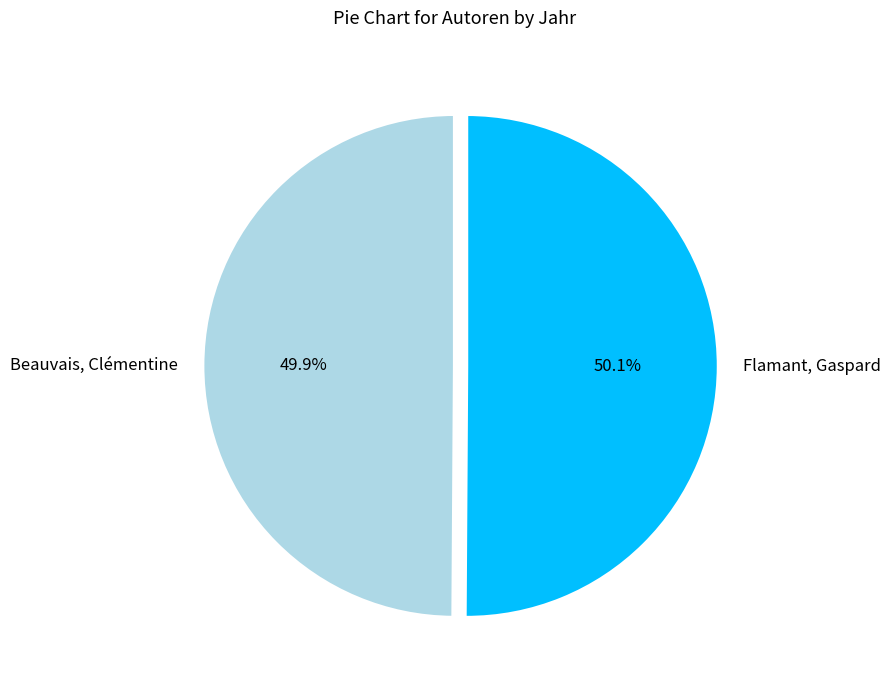

Approximately how many times larger is the value at Beauvais, Clémentine compared to Flamant, Gaspard?

1.0